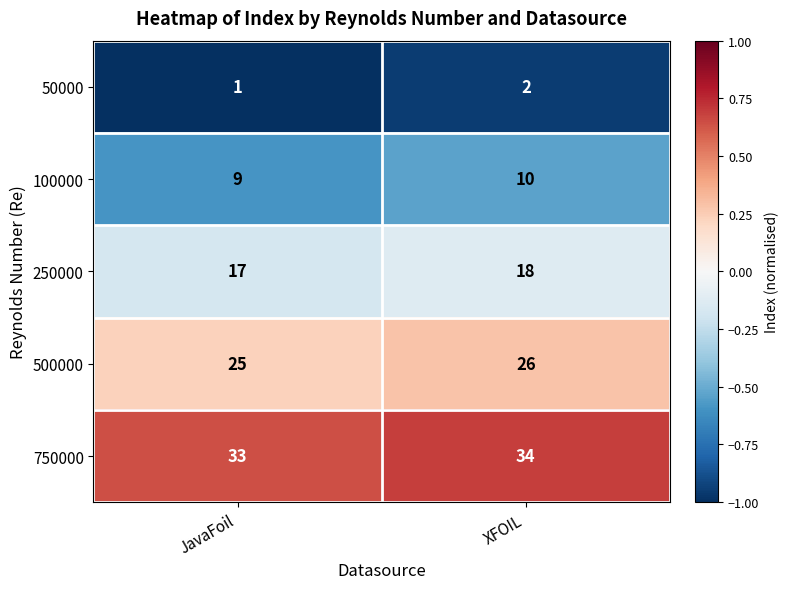

Rank the series at JavaFoil from lowest to highest value.

50000, 100000, 250000, 500000, 750000